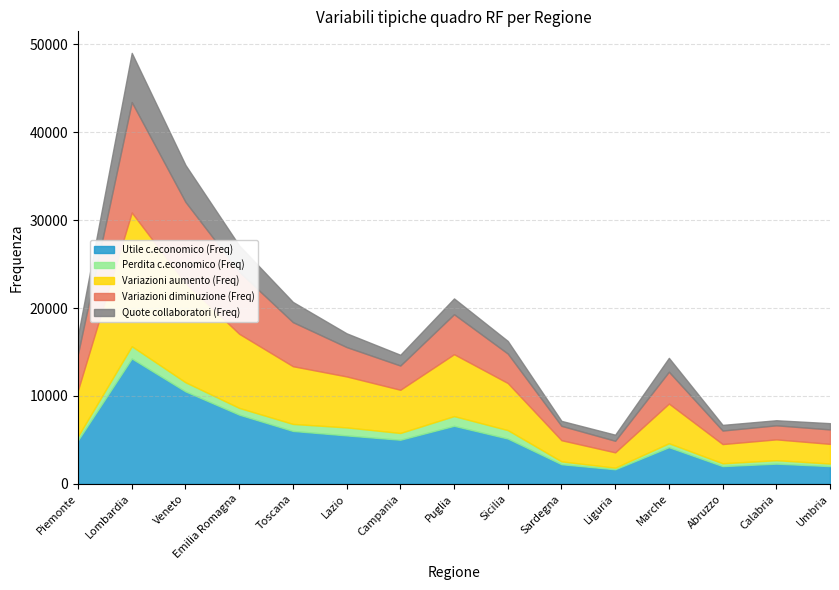

What is the minimum value shown in the chart?

178